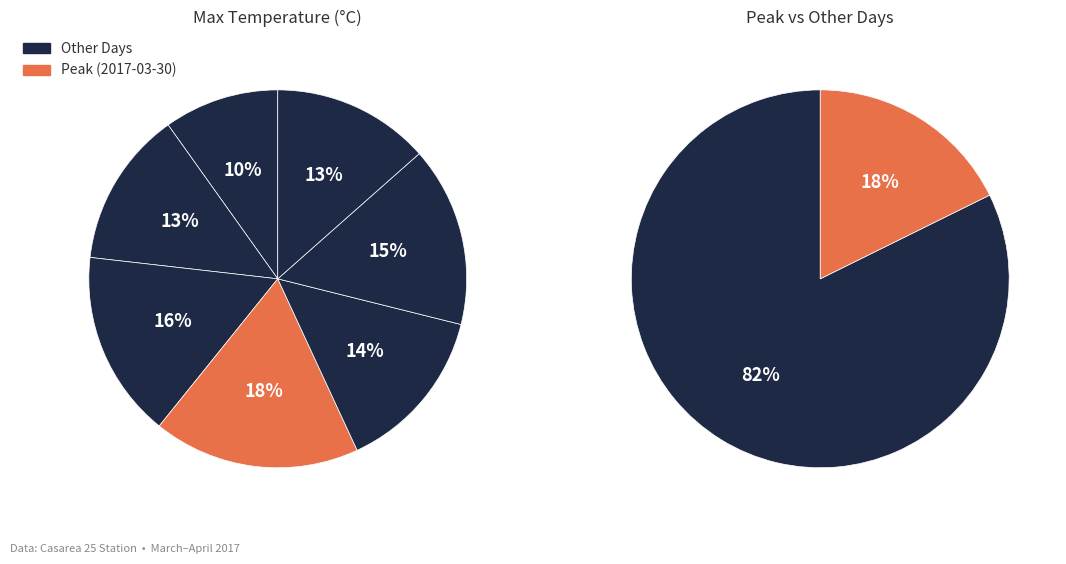

Is 2017-03-28 the majority of the pie?

No